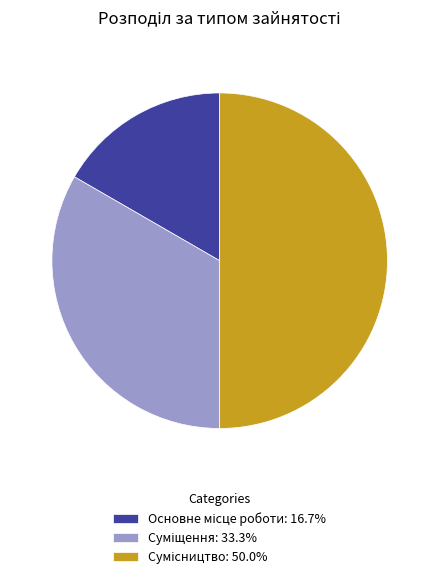

How many slices are in this pie chart?

3